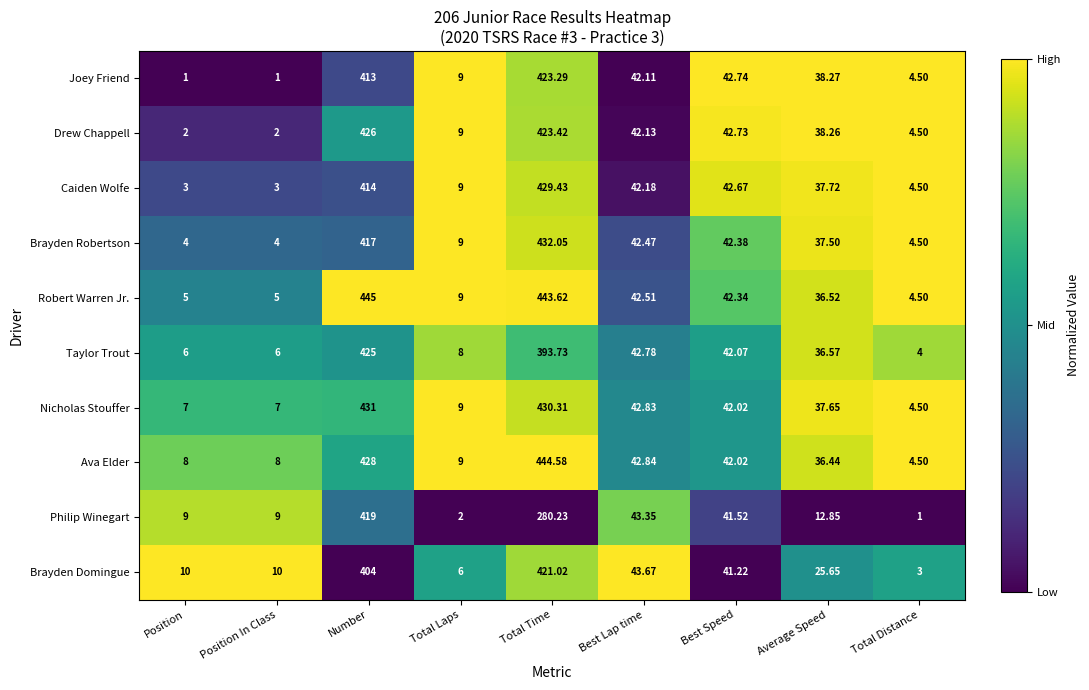

At which label does Nicholas Stouffer reach its minimum?

Total Distance